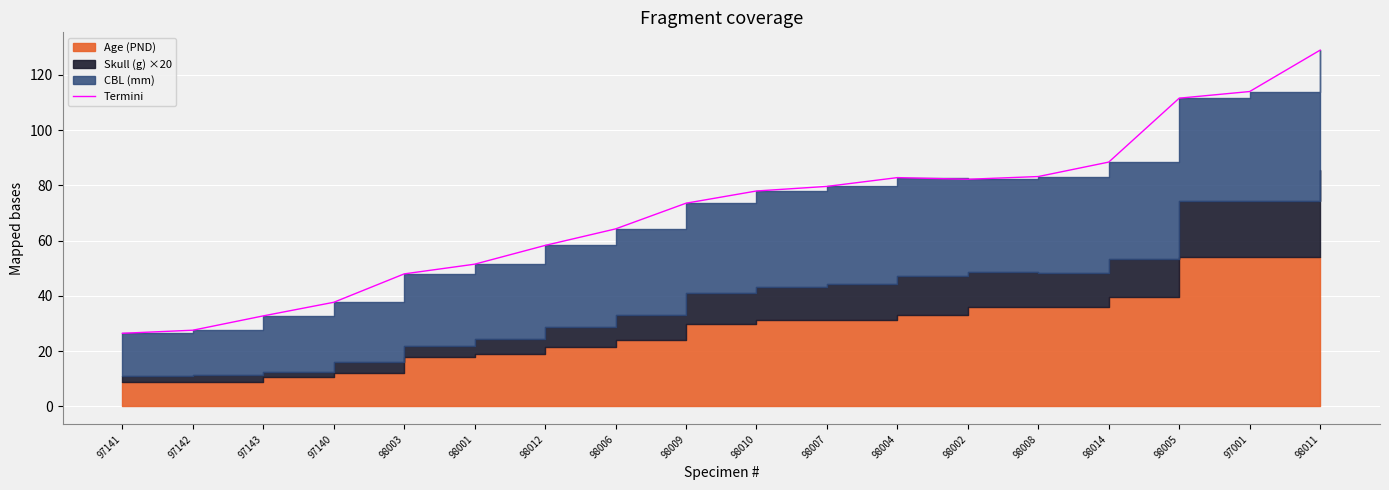

Where does the data first go above 77?

98010